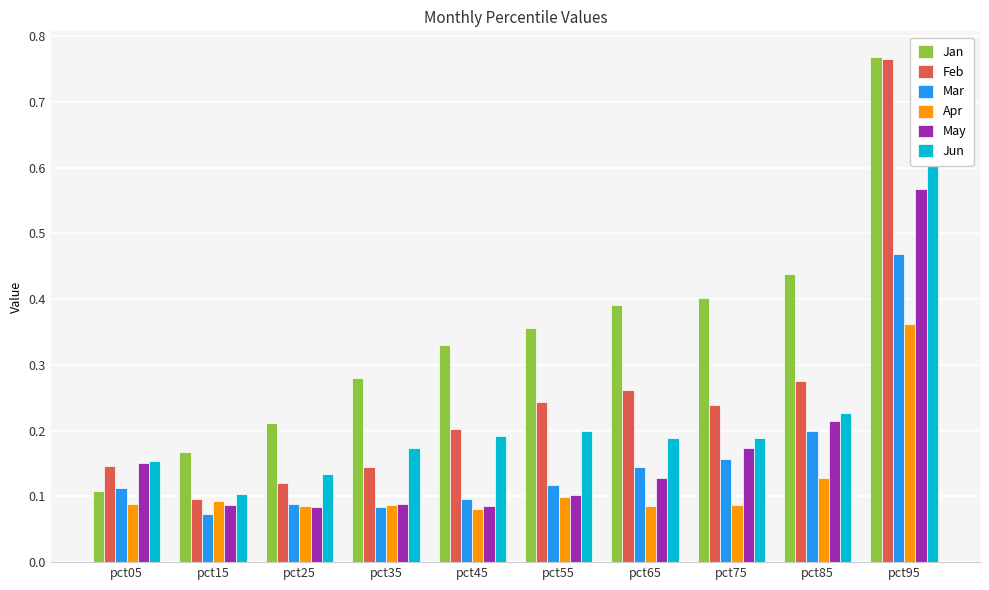

Reading left to right, what are all the values shown in this chart?

Jan: pct05=0.1	pct15=0.2	pct25=0.2	pct35=0.3	pct45=0.3	pct55=0.4	pct65=0.4	pct75=0.4	pct85=0.4	pct95=0.8
Feb: pct05=0.1	pct15=0.1	pct25=0.1	pct35=0.1	pct45=0.2	pct55=0.2	pct65=0.3	pct75=0.2	pct85=0.3	pct95=0.8
Mar: pct05=0.1	pct15=0.1	pct25=0.1	pct35=0.1	pct45=0.1	pct55=0.1	pct65=0.1	pct75=0.2	pct85=0.2	pct95=0.5
Apr: pct05=0.1	pct15=0.1	pct25=0.1	pct35=0.1	pct45=0.1	pct55=0.1	pct65=0.1	pct75=0.1	pct85=0.1	pct95=0.4
May: pct05=0.2	pct15=0.1	pct25=0.1	pct35=0.1	pct45=0.1	pct55=0.1	pct65=0.1	pct75=0.2	pct85=0.2	pct95=0.6
Jun: pct05=0.2	pct15=0.1	pct25=0.1	pct35=0.2	pct45=0.2	pct55=0.2	pct65=0.2	pct75=0.2	pct85=0.2	pct95=0.6